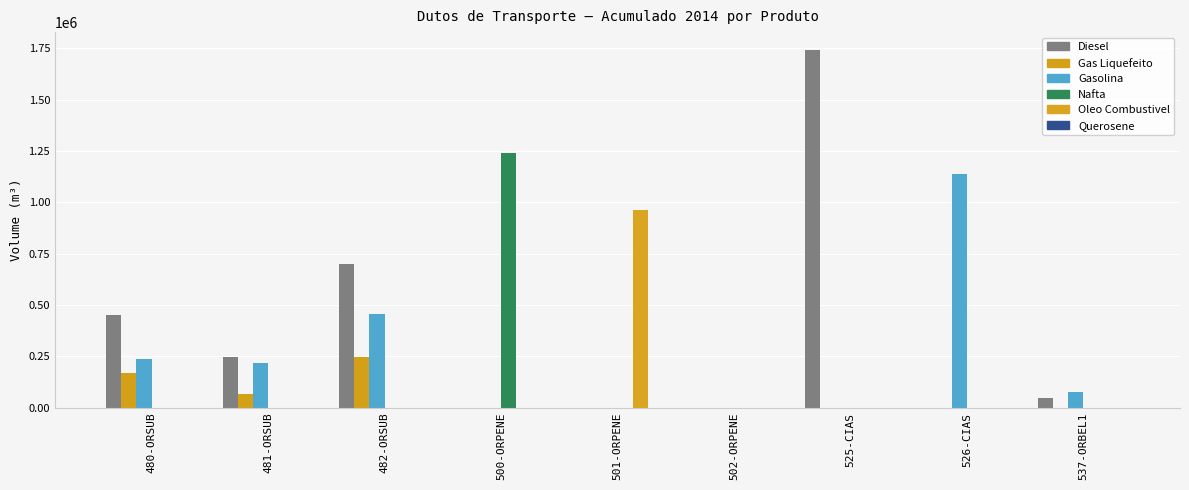

Where is Gasolina nearest to the value 568632?

482-ORSUB